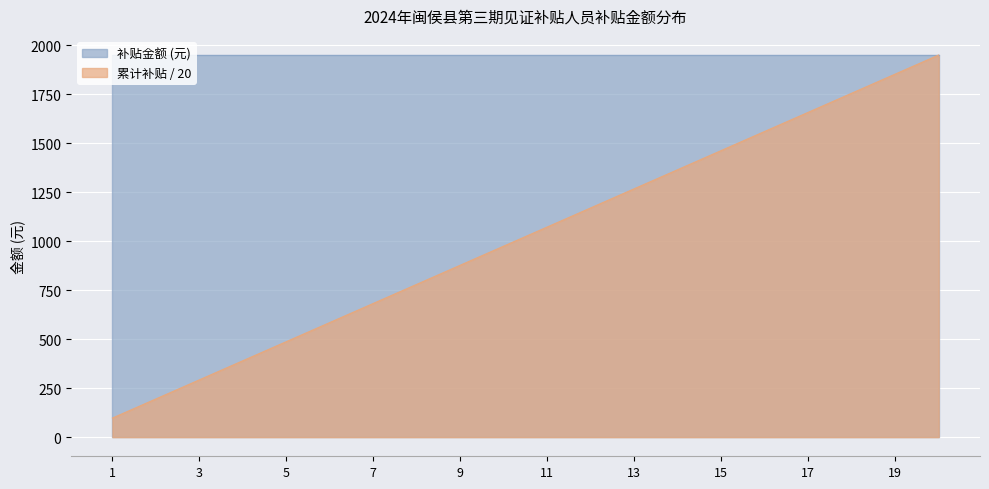

True or false: the data shows 1170.0 at 12.

True